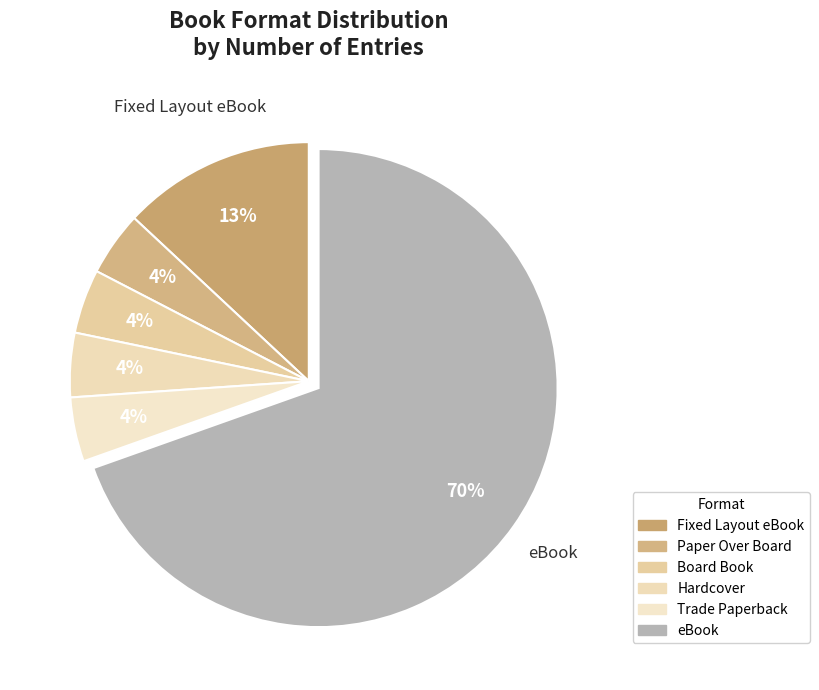

How many slices are in this pie chart?

6